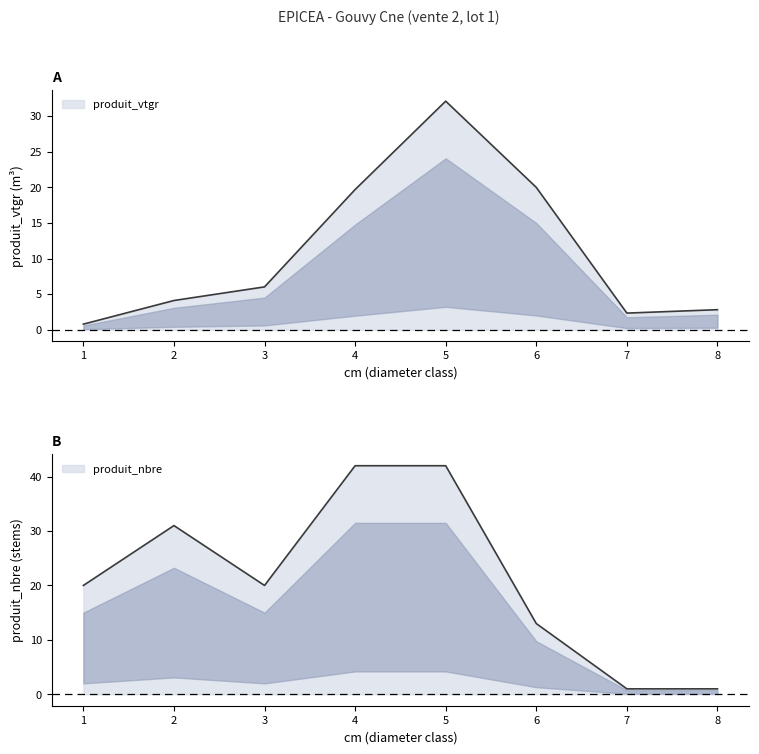

What is the total value across all series at 2?

35.1